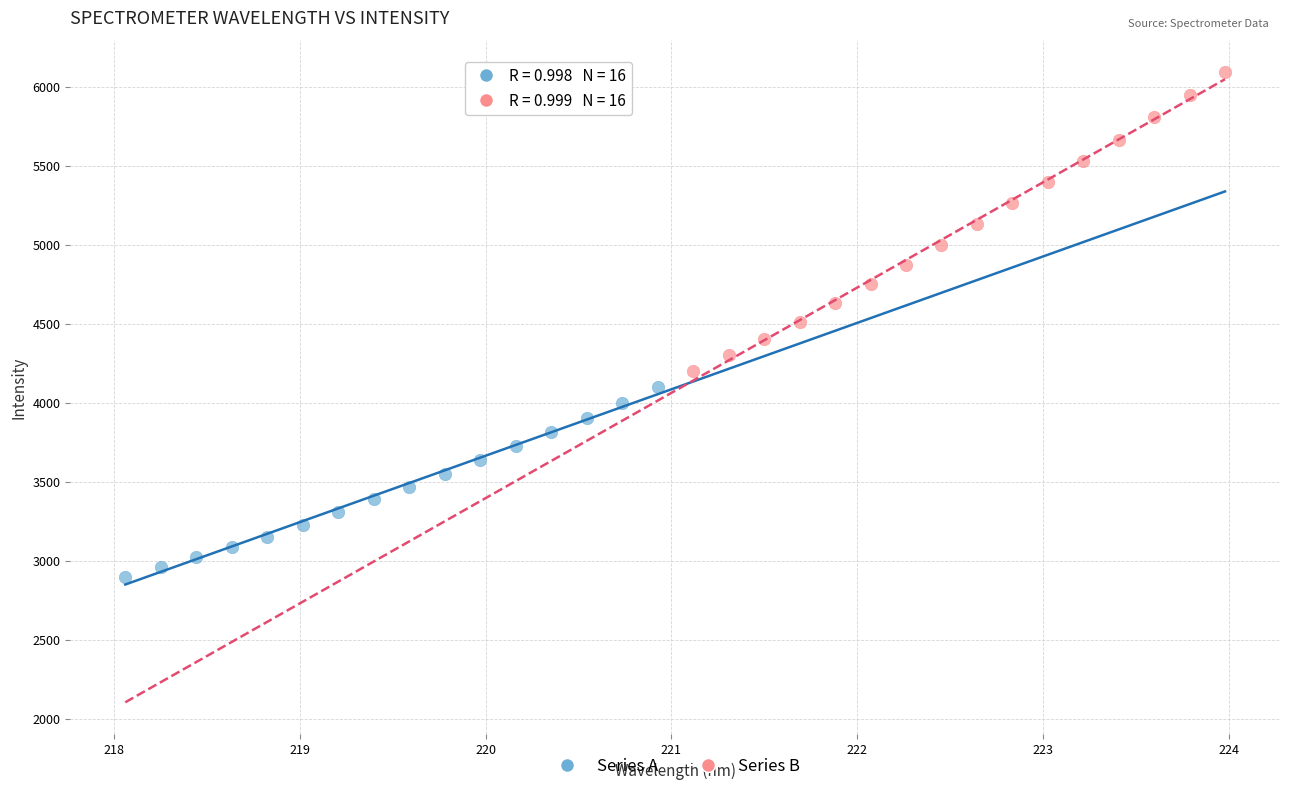

Which series contains the highest Y value?

Series B